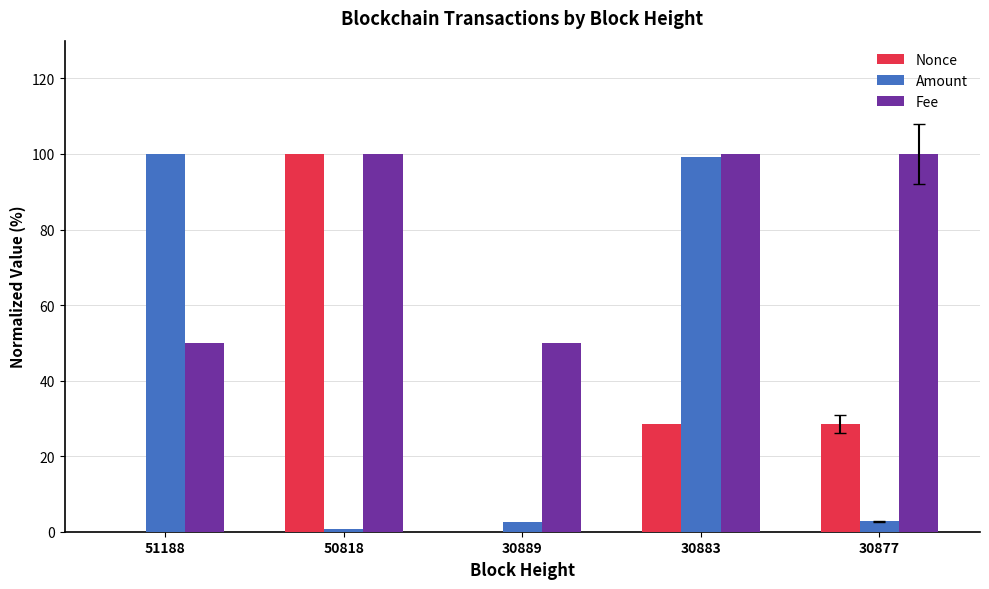

What is the maximum value for Amount?

100.0